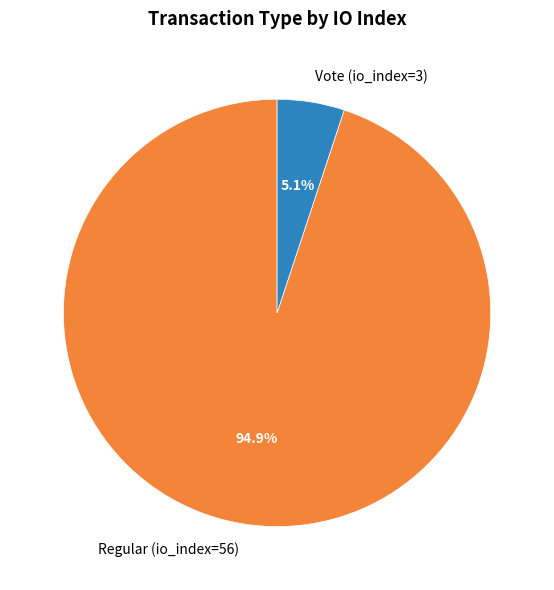

Between Vote (io_index=3) and Regular (io_index=56), which is larger?

Regular (io_index=56)